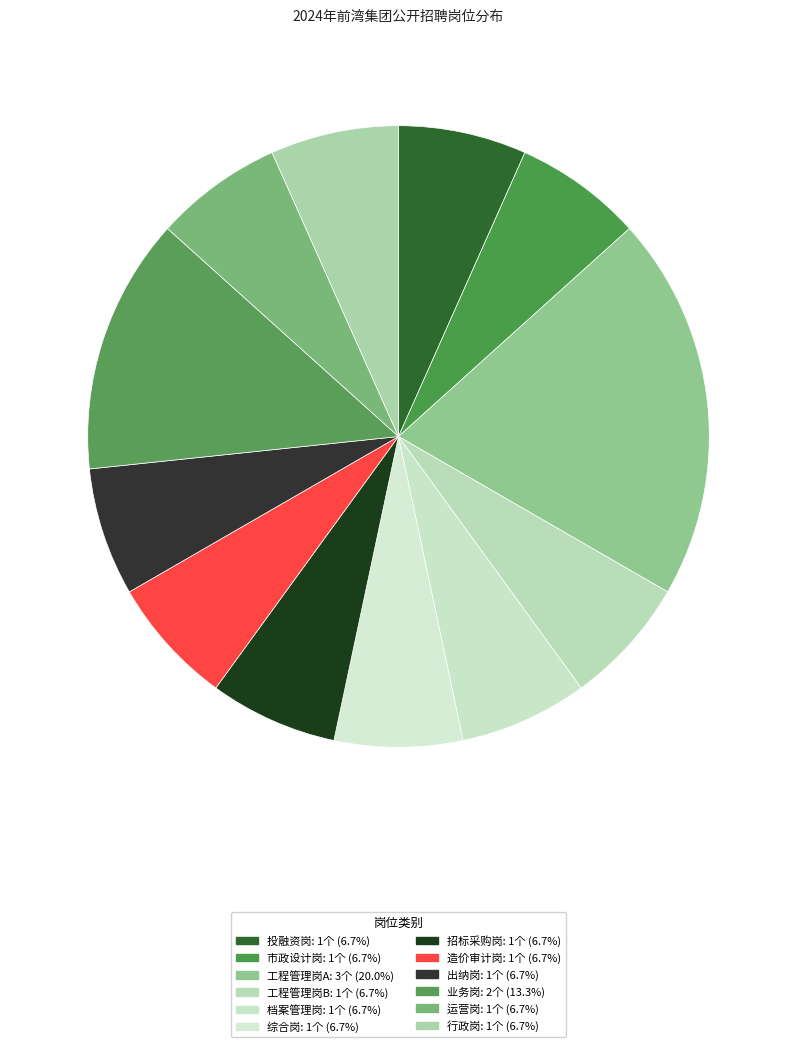

How many segments does this pie chart have?

12